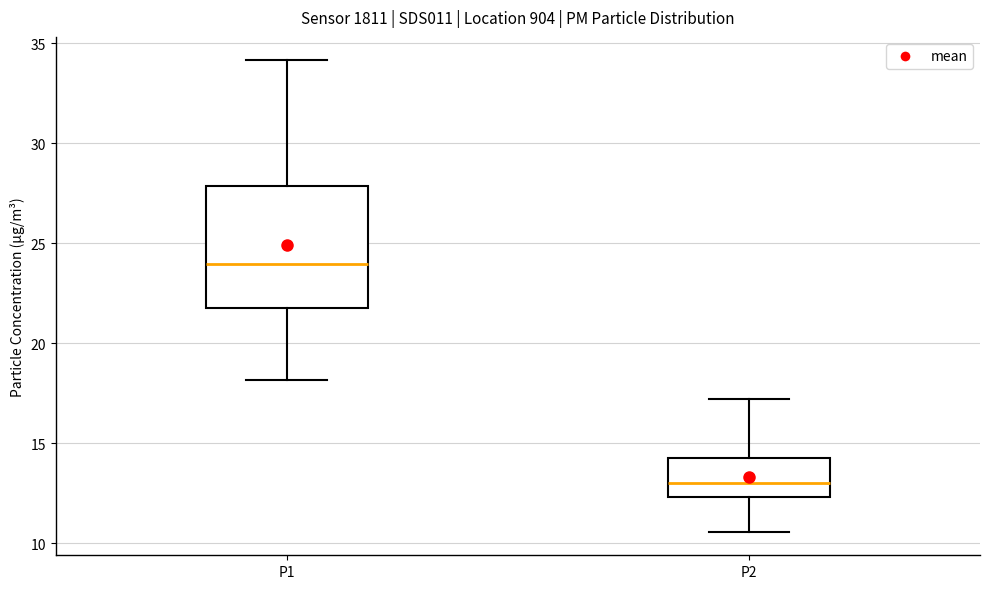

Which box is the tallest, from its lower edge to its upper edge?

P1